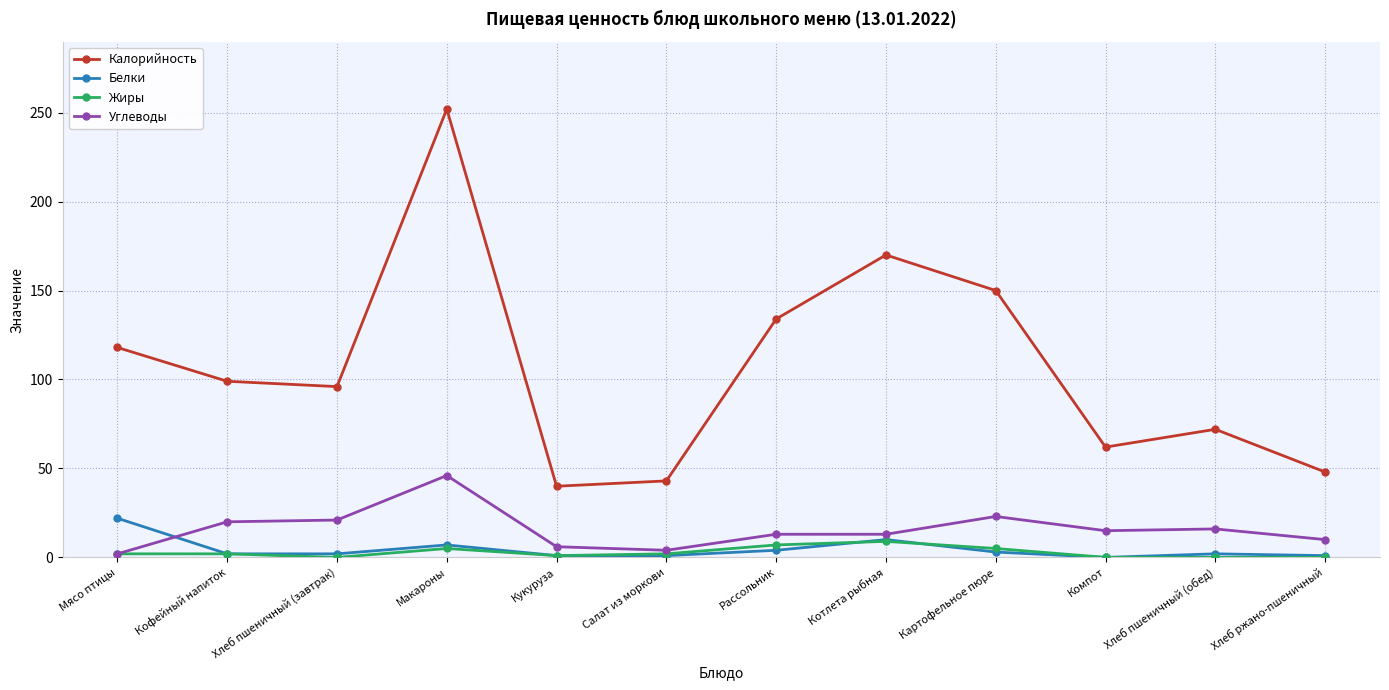

How many values in the Калорийность series are below 99?

6